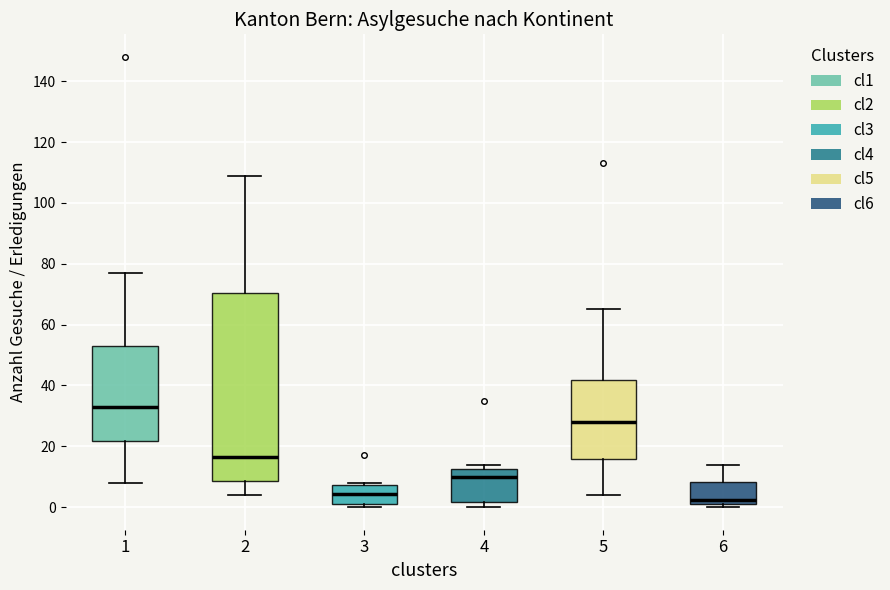

Which box is the tallest, from its lower edge to its upper edge?

2